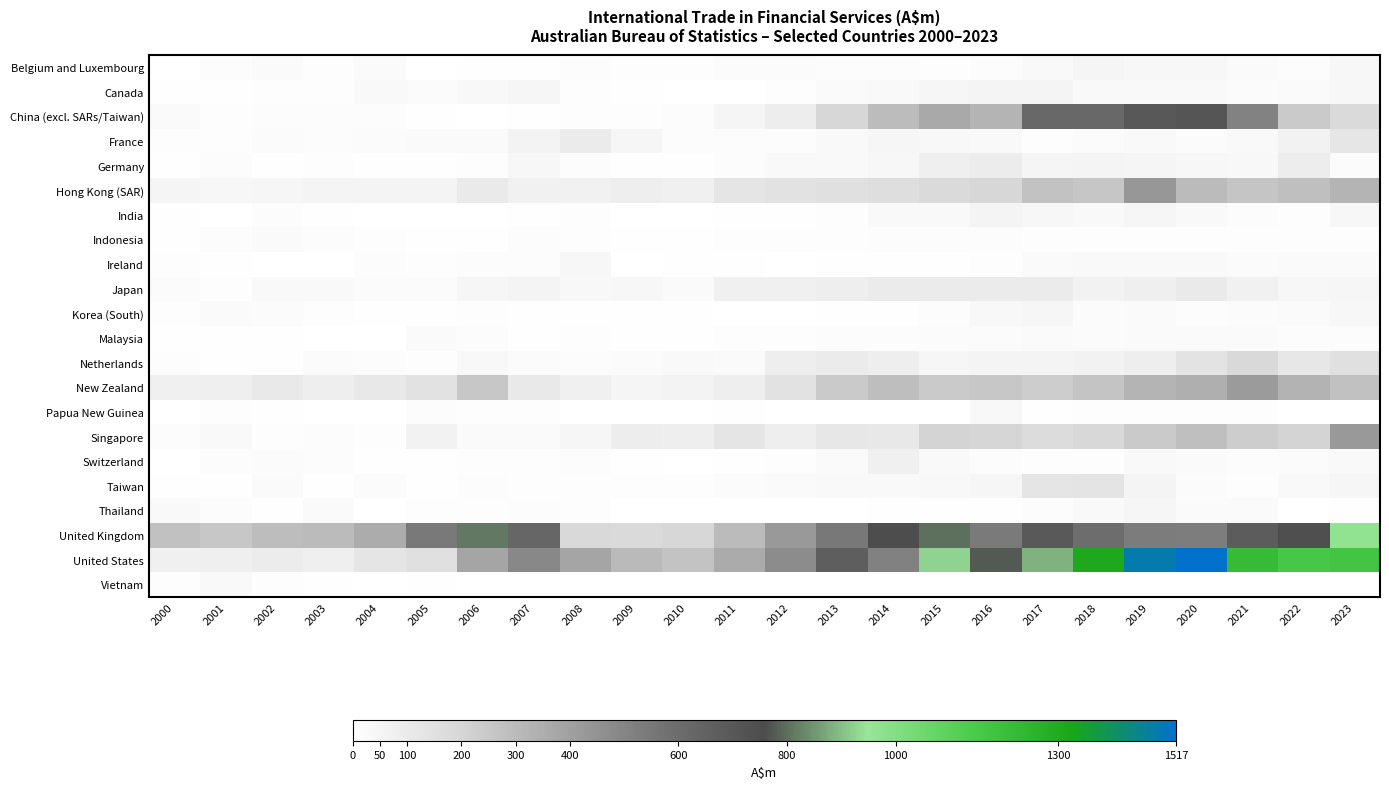

Which series has the widest spread of values?

United States